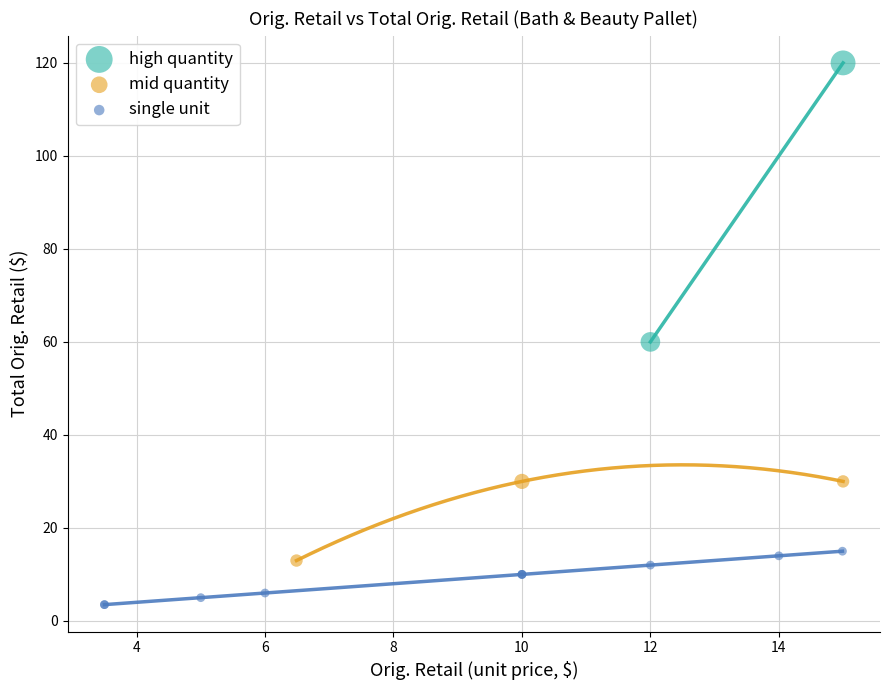

Which series reaches the maximum Y coordinate?

high quantity